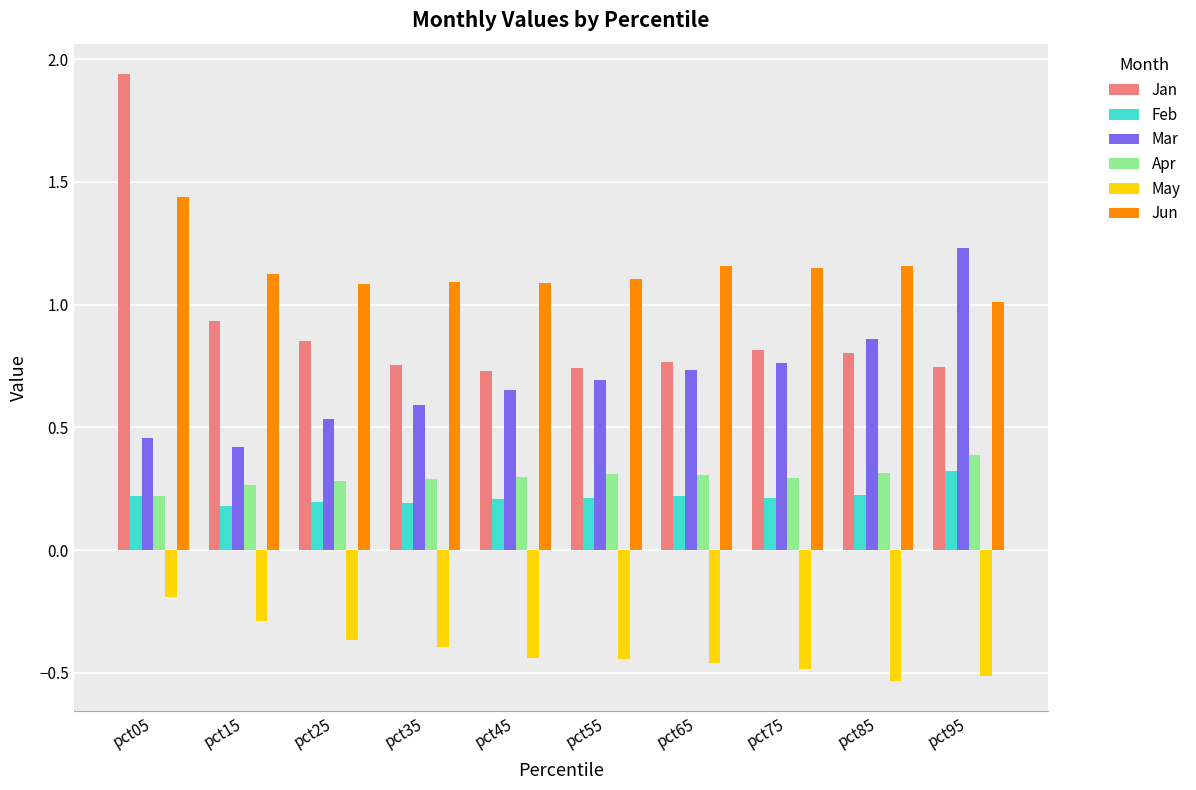

Which series has the widest spread of values?

Jan